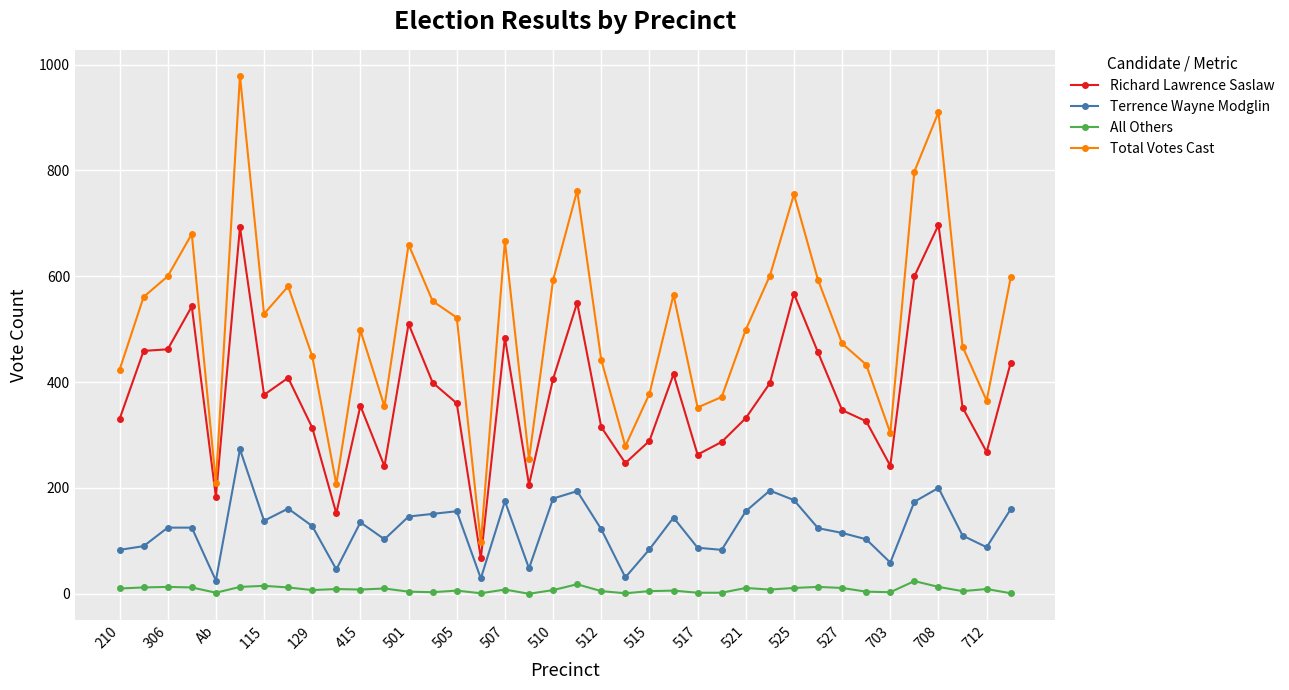

What are all the series names shown in the legend?

Richard Lawrence Saslaw, Terrence Wayne Modglin, All Others, Total Votes Cast